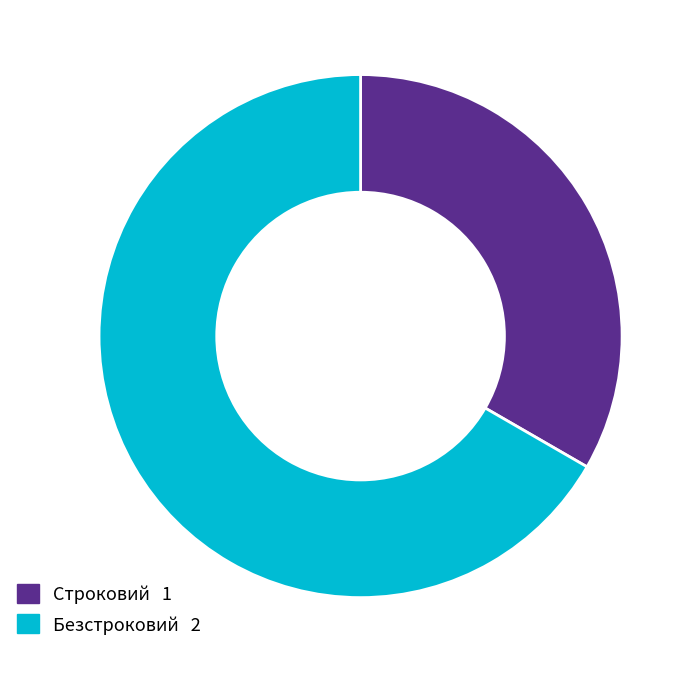

Approximately how many times larger is the value at Строковий compared to Безстроковий?

0.5